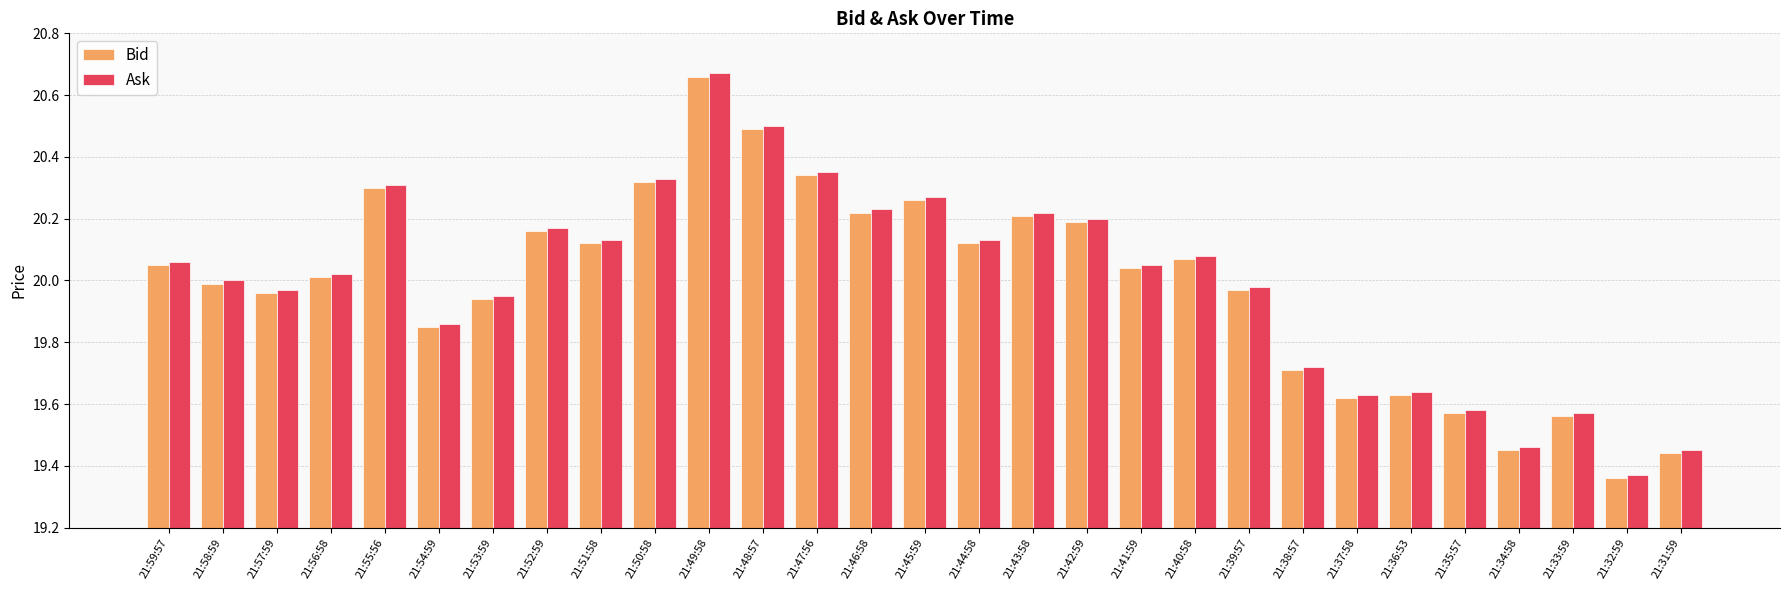

What is the difference between the maximum and second lowest values in the Bid series?

1.2